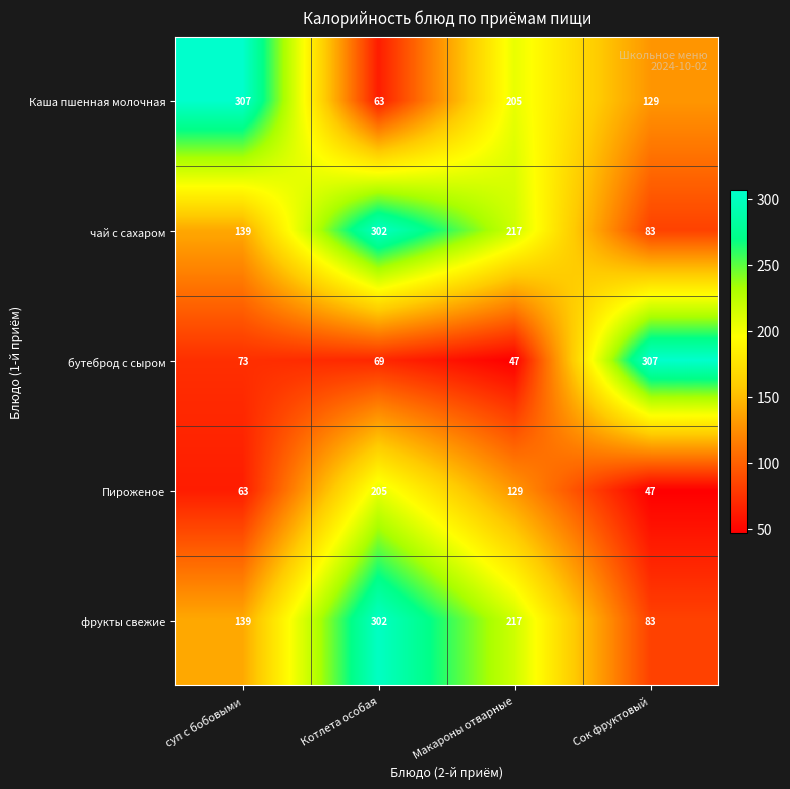

Is it true that бутеброд с сыром equals 307 at Сок фруктовый?

True